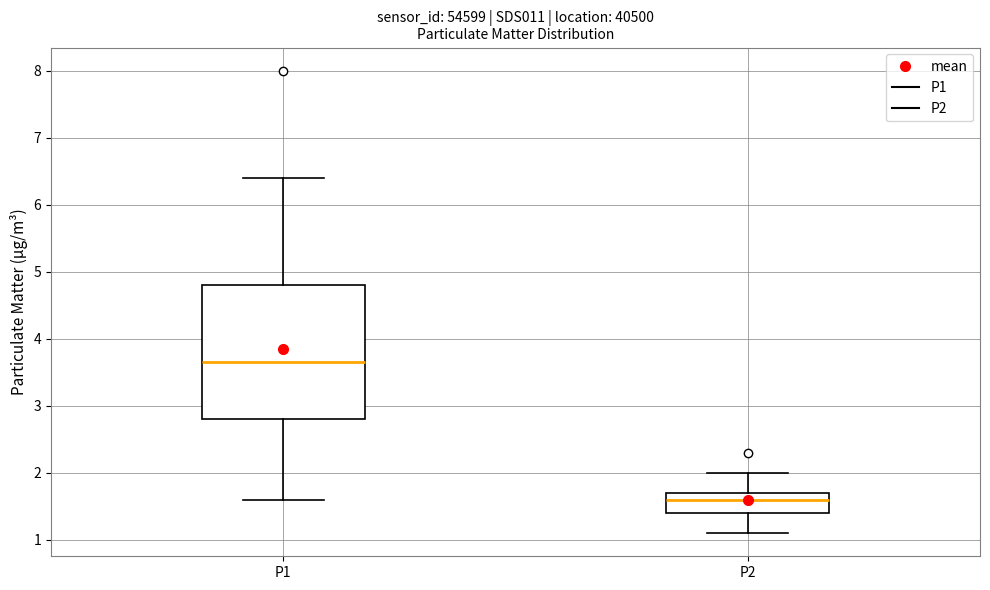

Reading left to right, read every box against the y-axis: the position of its median line, the range the box covers, and the ends of its whiskers. The values are not printed on the chart, so give them approximately, as read against the axis.

P1: median 3.7, box 2.8 to 4.8, whiskers 1.6 to 6.4
P2: median 1.6, box 1.4 to 1.7, whiskers 1.1 to 2.0